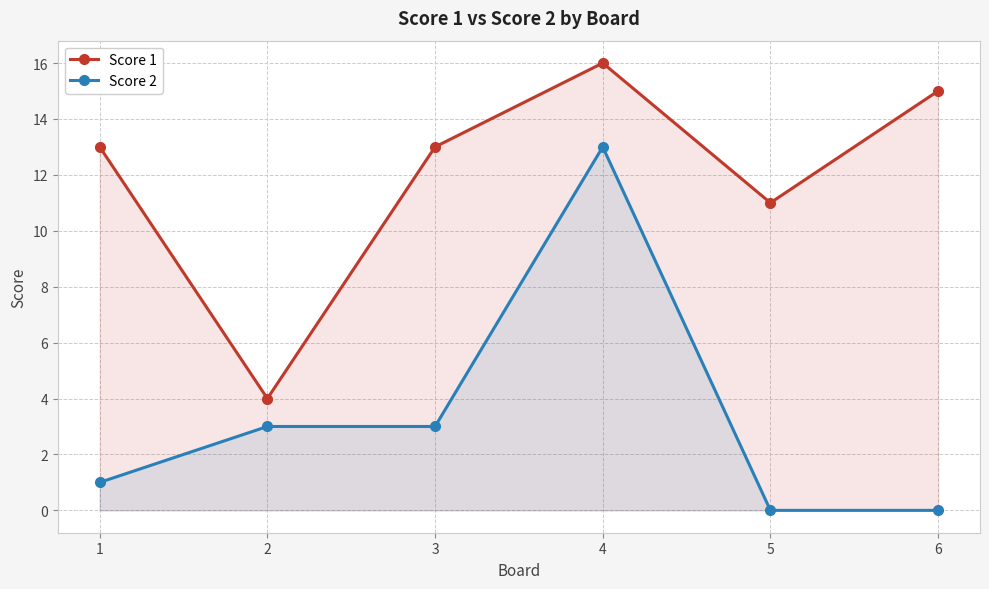

How many lines are shown in the chart?

2